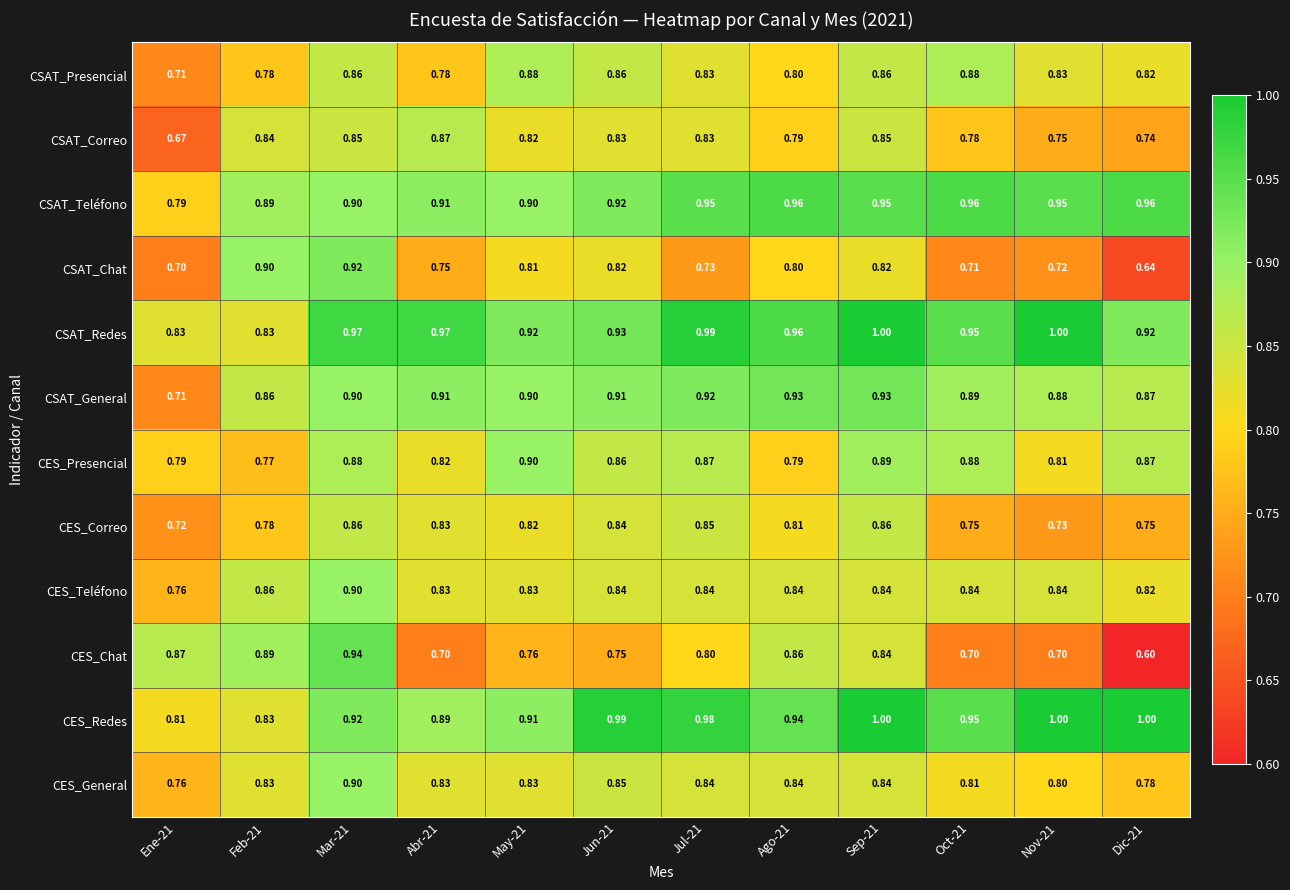

Which series has the largest total across all categories?

CSAT_Redes